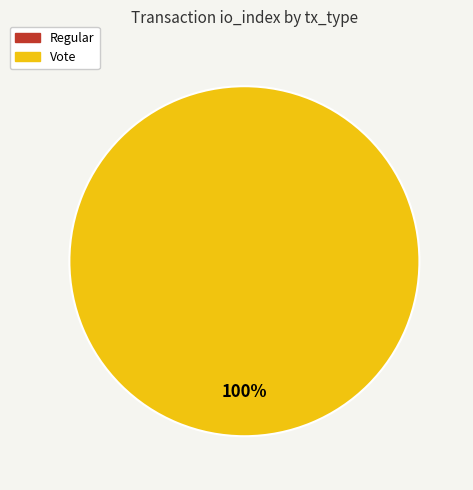

Is there any slice that represents more than half of the pie?

Yes